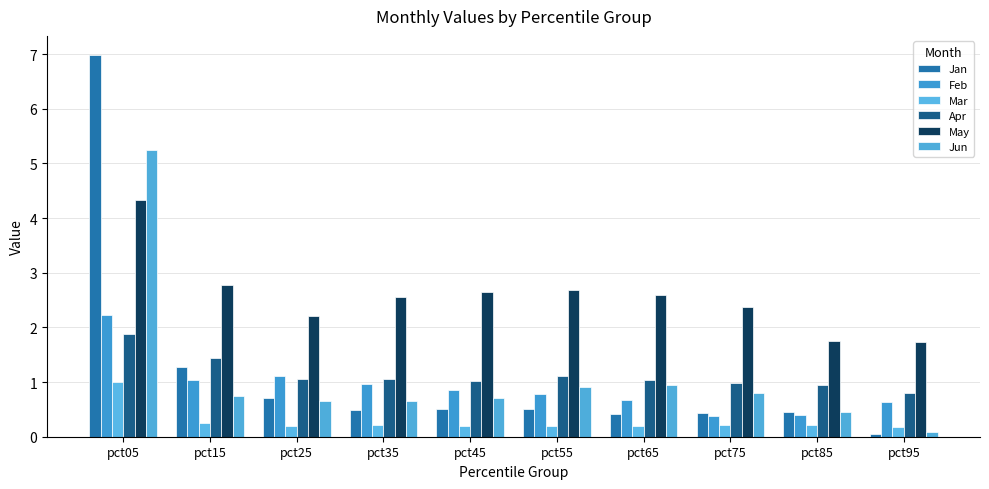

Is it true that Jun equals 0.4 at pct15?

False